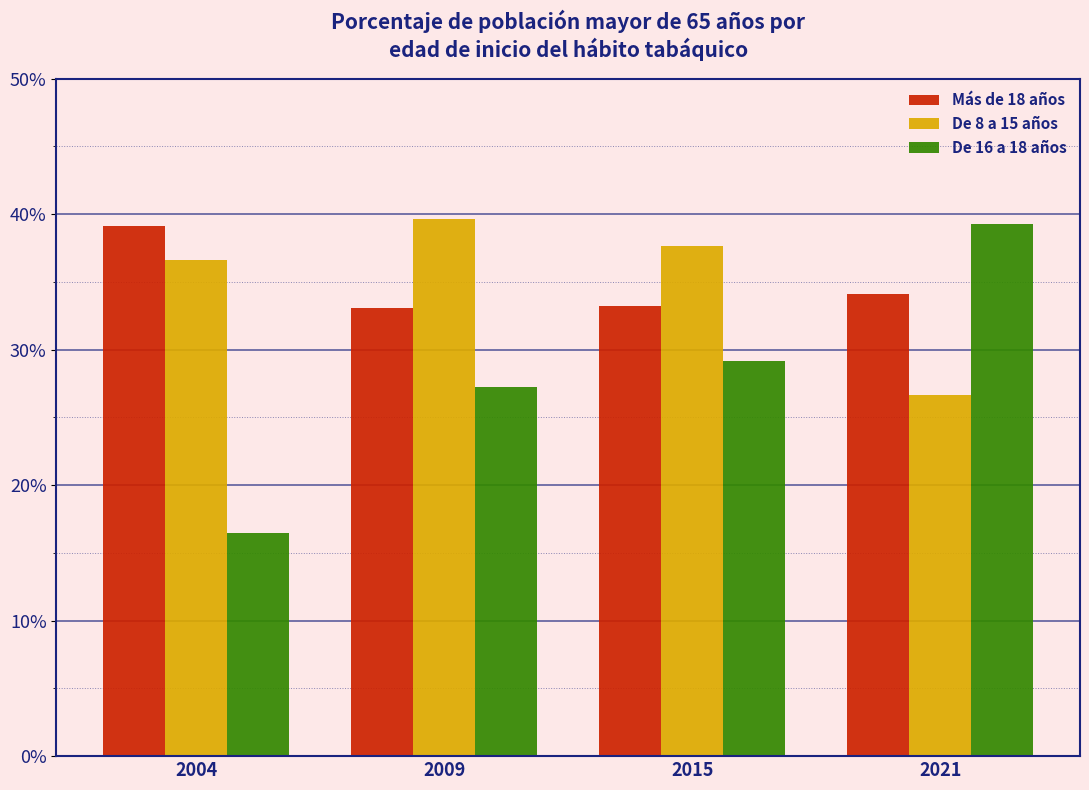

Does the chart contain stacked bars?

No